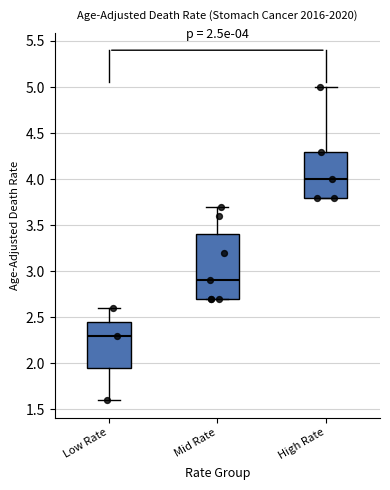

Which box has the highest median line?

High Rate